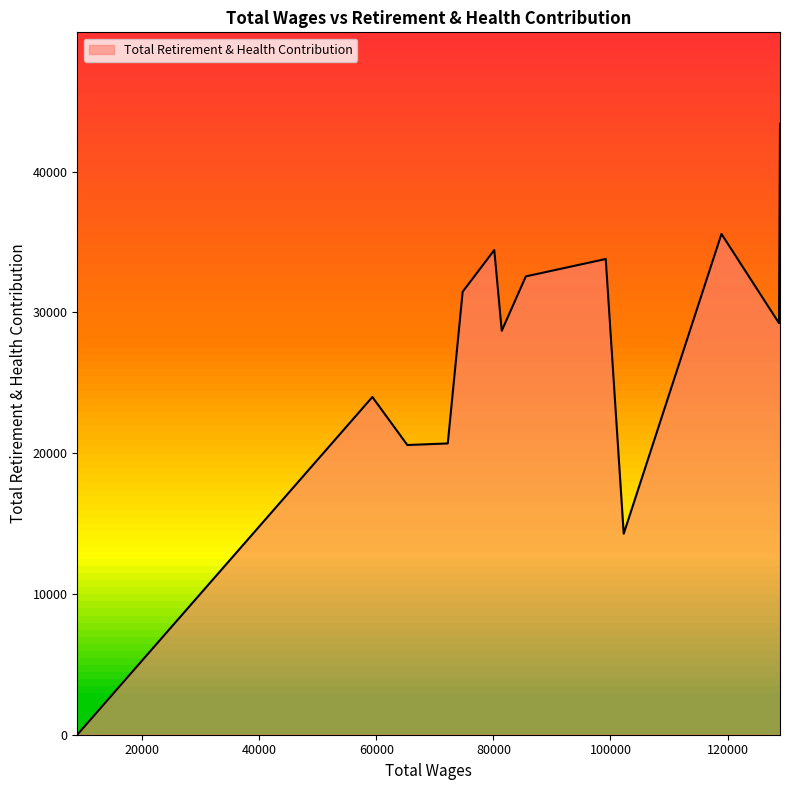

How many distinct data groups are displayed?

1